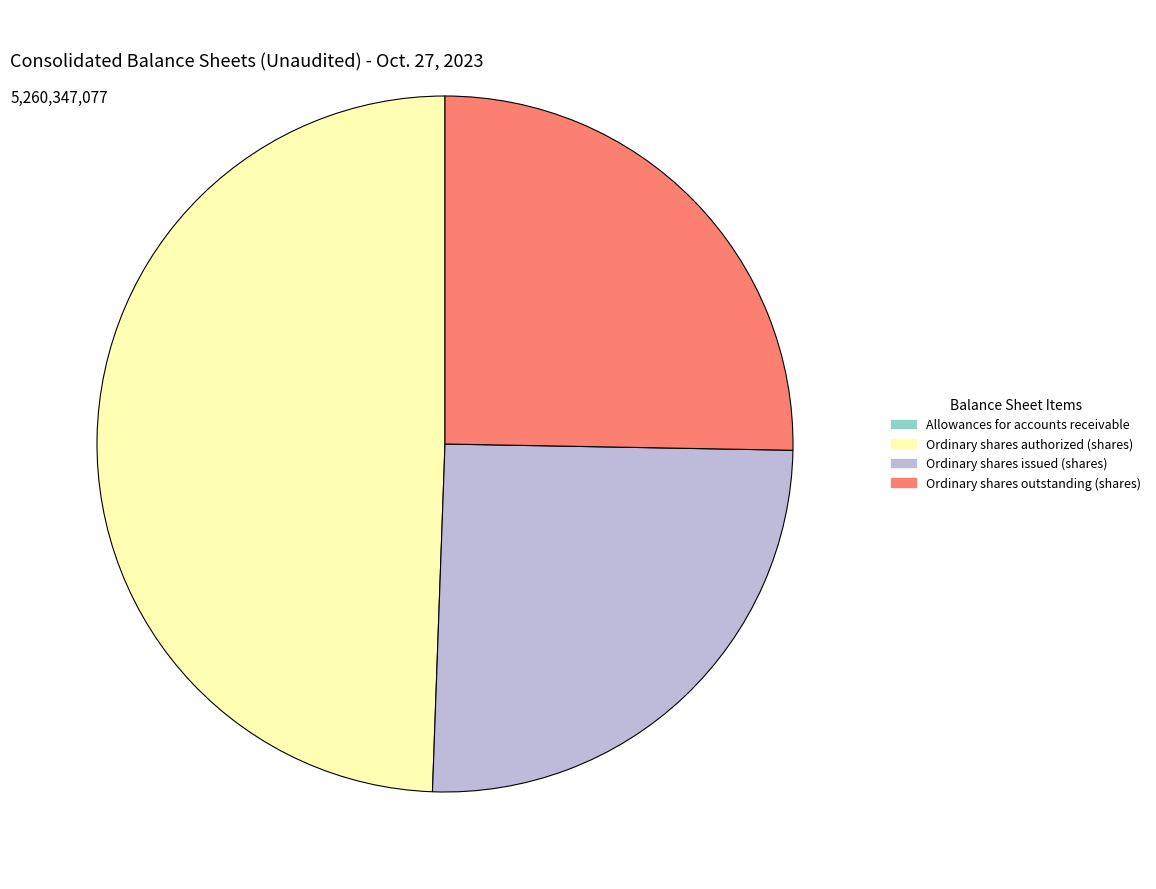

The Ordinary shares issued (shares) slice represents 25% of the pie. True or false?

True